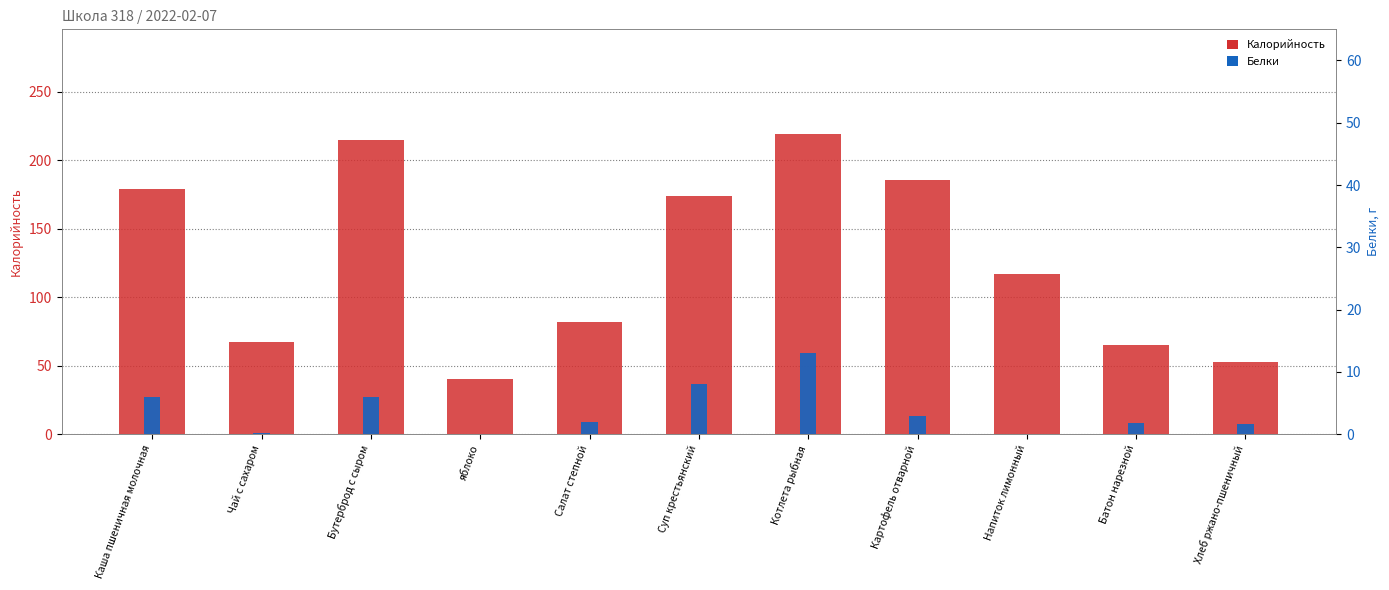

Is the value of Белки at Салат степной greater than the value of Калорийность at Батон нарезной?

No